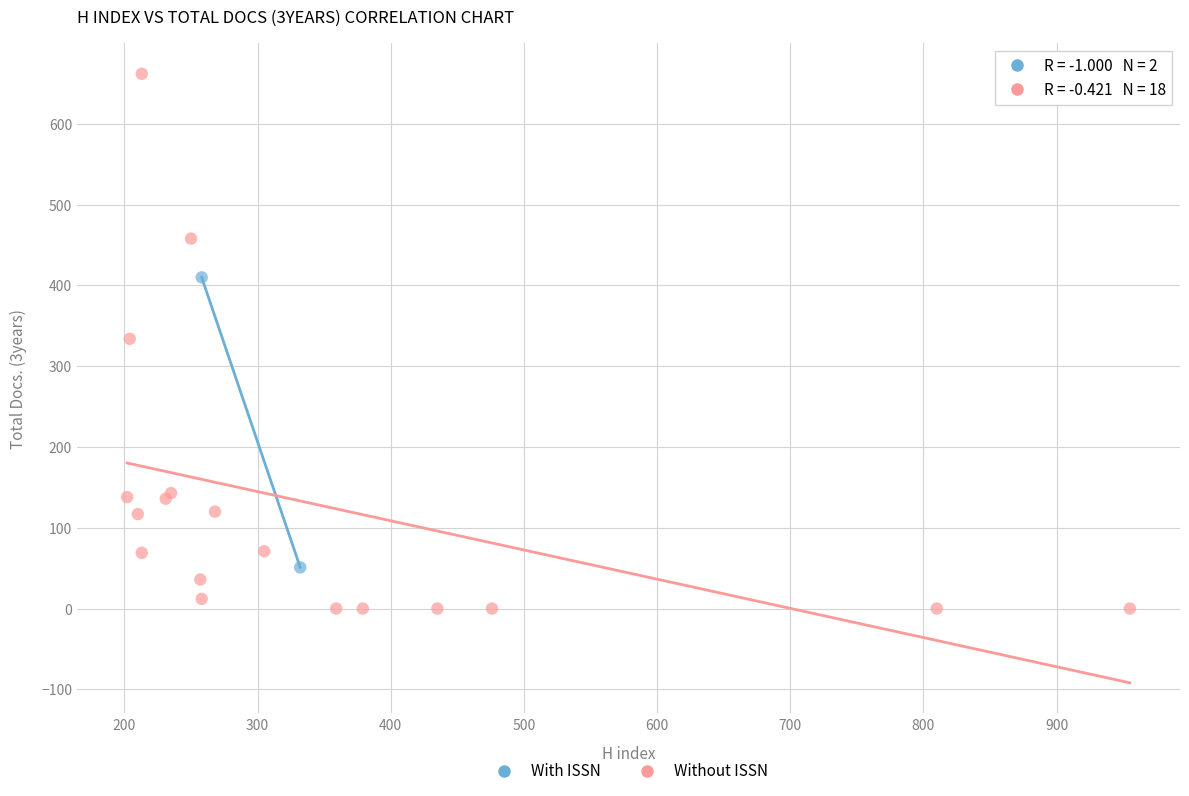

What are all the series names shown in the legend?

With ISSN, Without ISSN